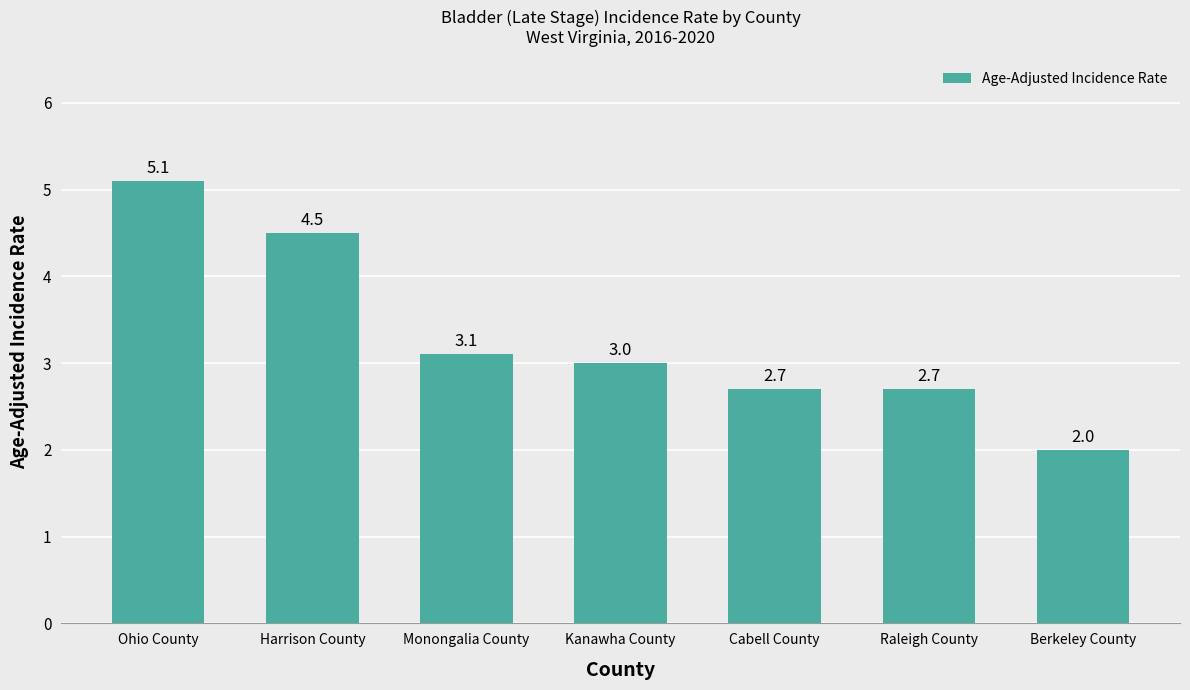

Reading left to right, what are all the values shown in this chart?

5.1	4.5	3.1	3.0	2.7	2.7	2.0